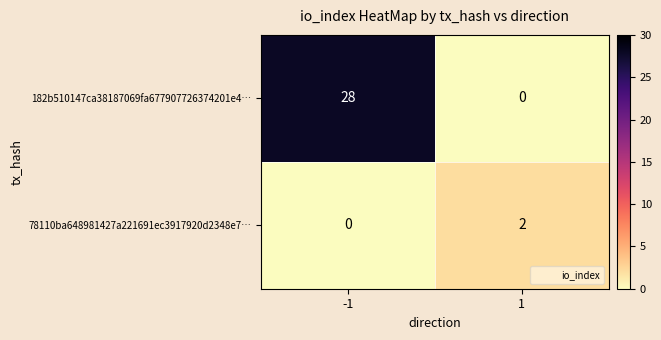

List the series in order of their peak value, lowest first.

78110ba648981427a221691ec3917920d2348e7…, 182b510147ca38187069fa677907726374201e4…